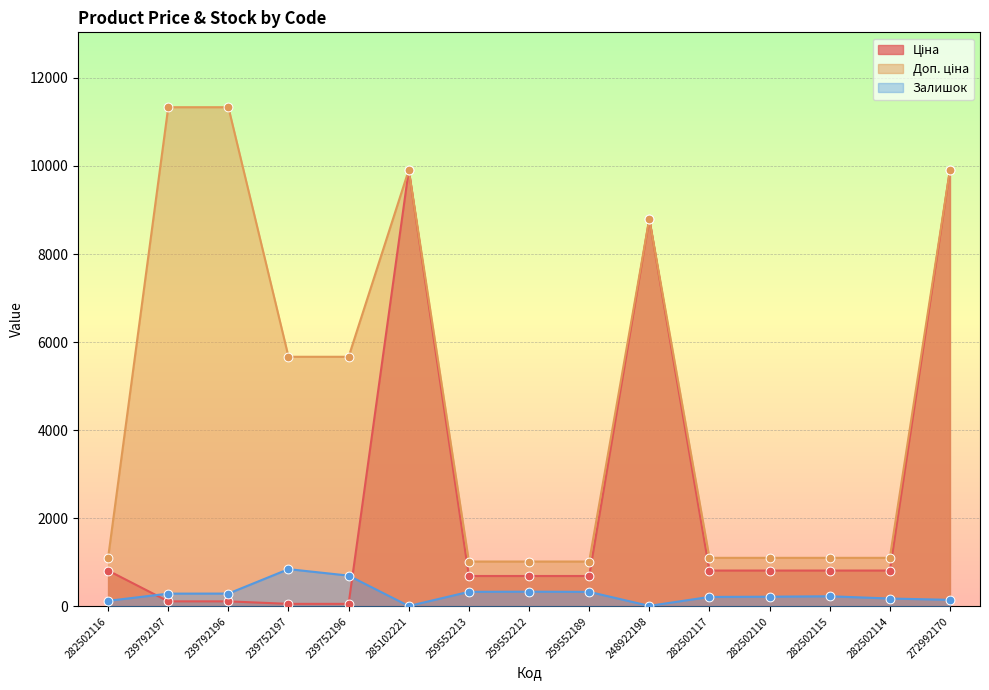

At which category is the sum across all series the highest?

272992170